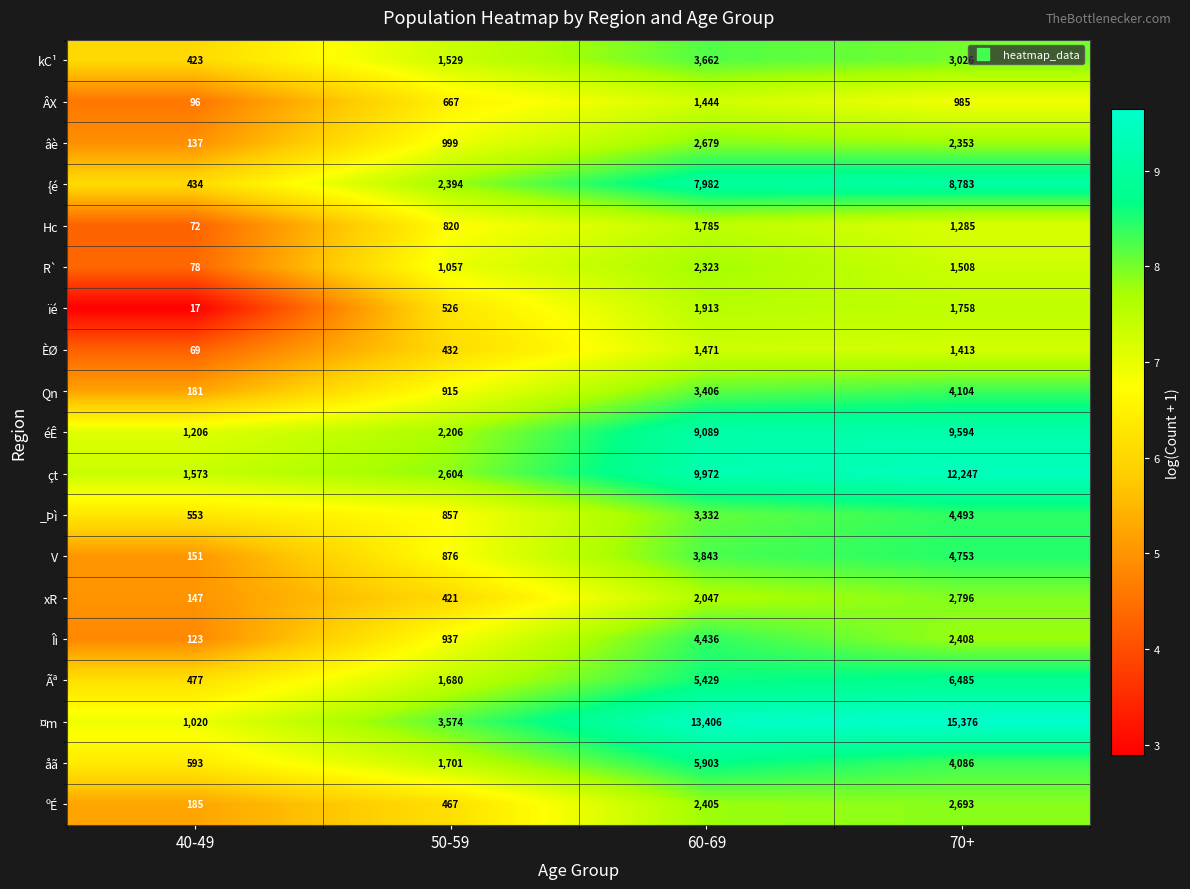

Is it true that Qn equals 3406 at 60-69?

True